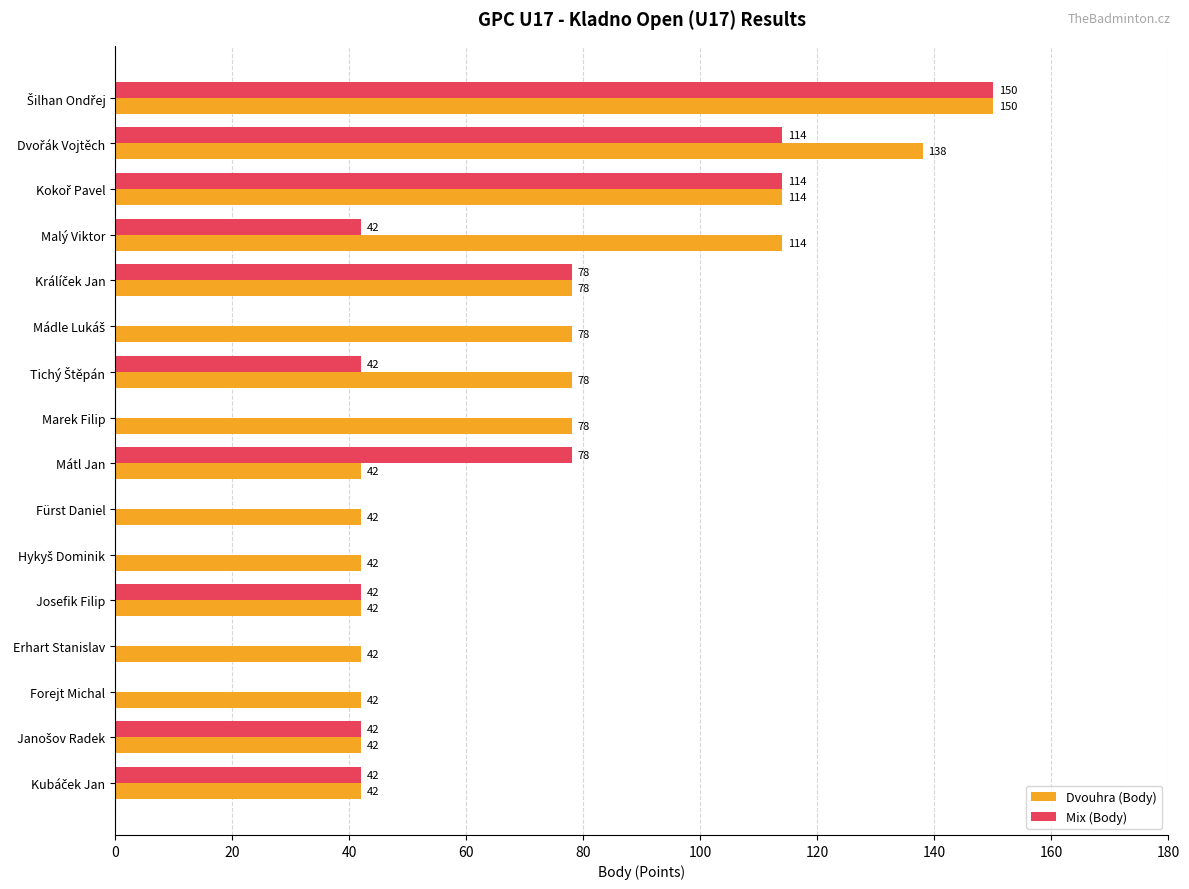

What is the greatest value displayed?

150